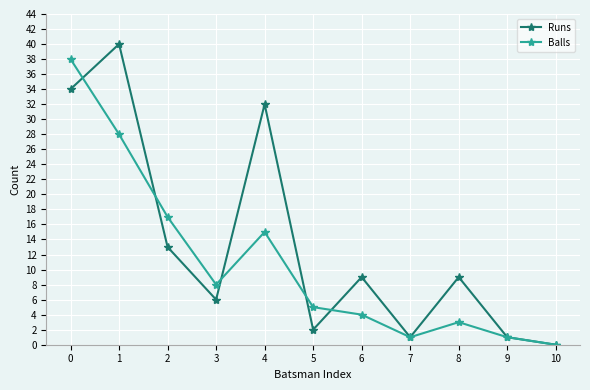

What is the maximum value shown in the chart?

40